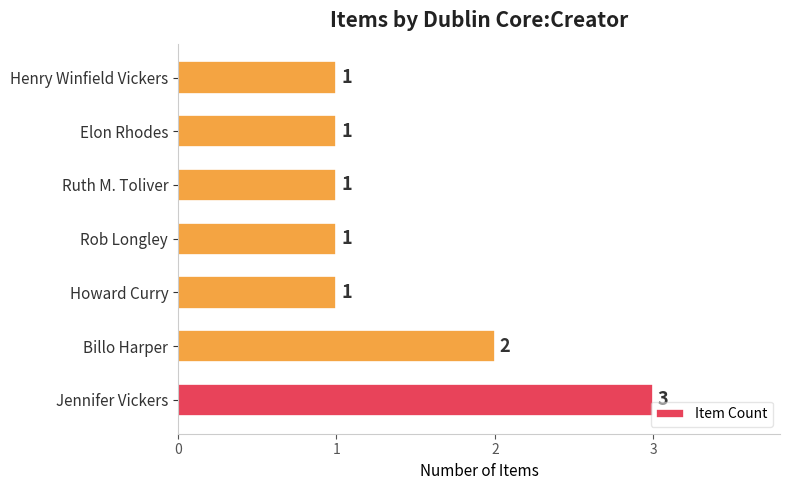

Reading top to bottom, extract all data points from this chart.

Henry Winfield Vickers=1	Elon Rhodes=1	Ruth M. Toliver=1	Rob Longley=1	Howard Curry=1	Billo Harper=2	Jennifer Vickers=3